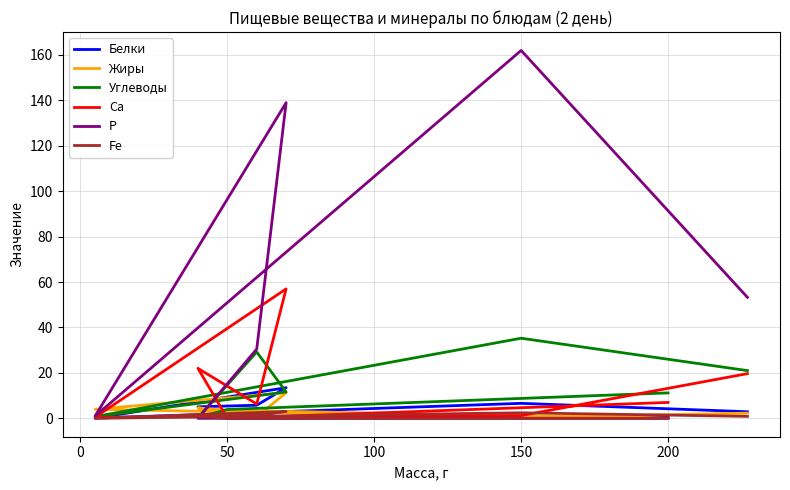

Is it true that Жиры equals 0.0 at 200?

True